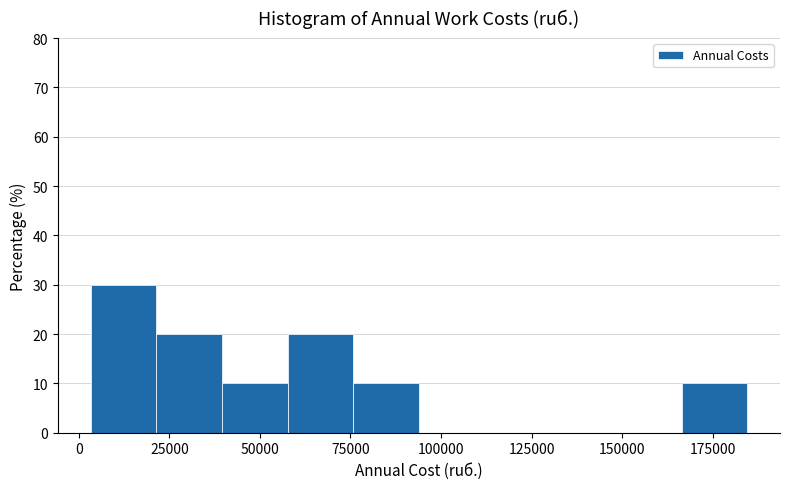

Read against the x-axis, roughly where is the centre of the tallest bar?

10000